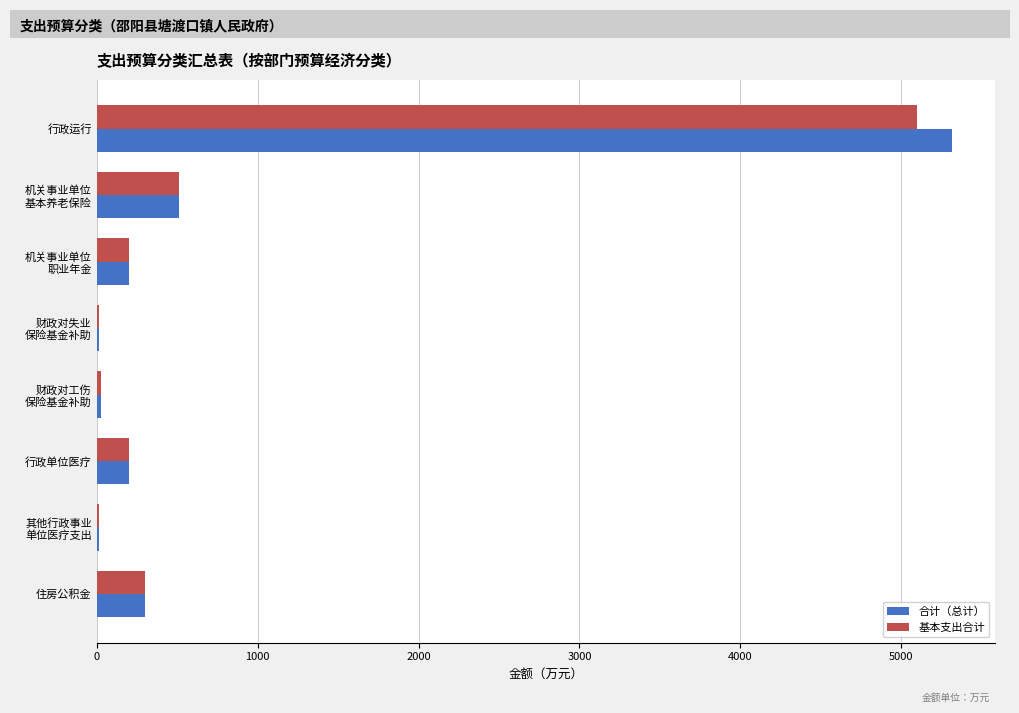

Which series has the widest spread of values?

合计（总计）